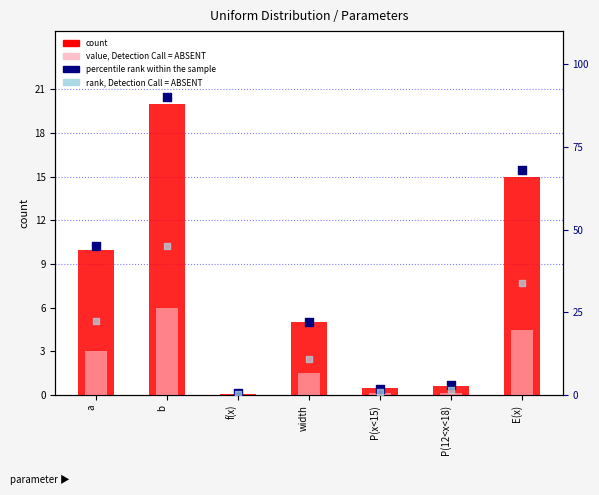

Which series contains the lowest Y value?

value, Detection Call = ABSENT